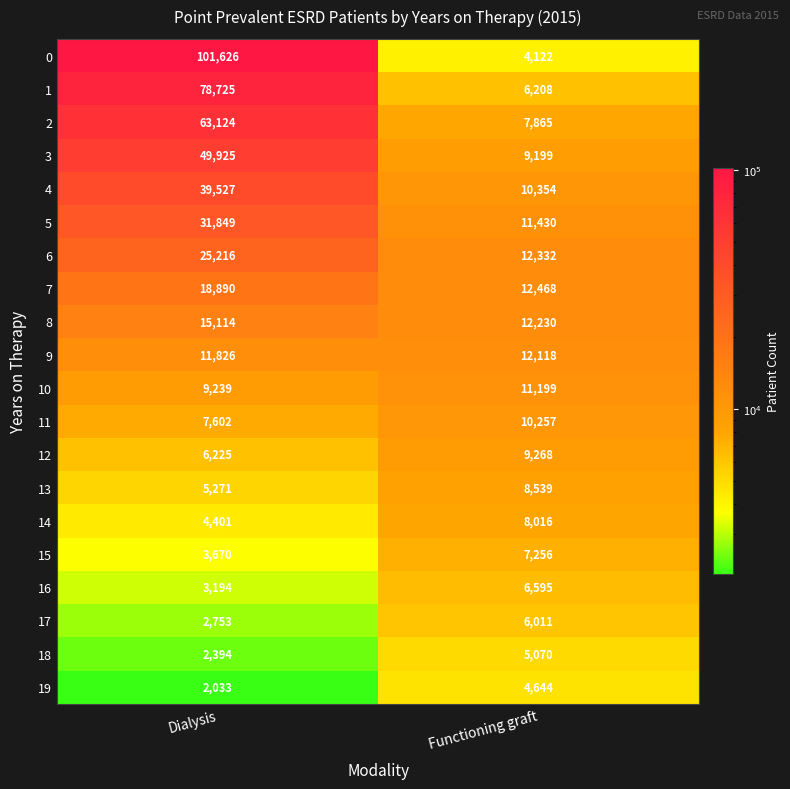

List the series in order of their peak value, highest first.

0, 1, 2, 3, 4, 5, 6, 7, 8, 9, 10, 11, 12, 13, 14, 15, 16, 17, 18, 19